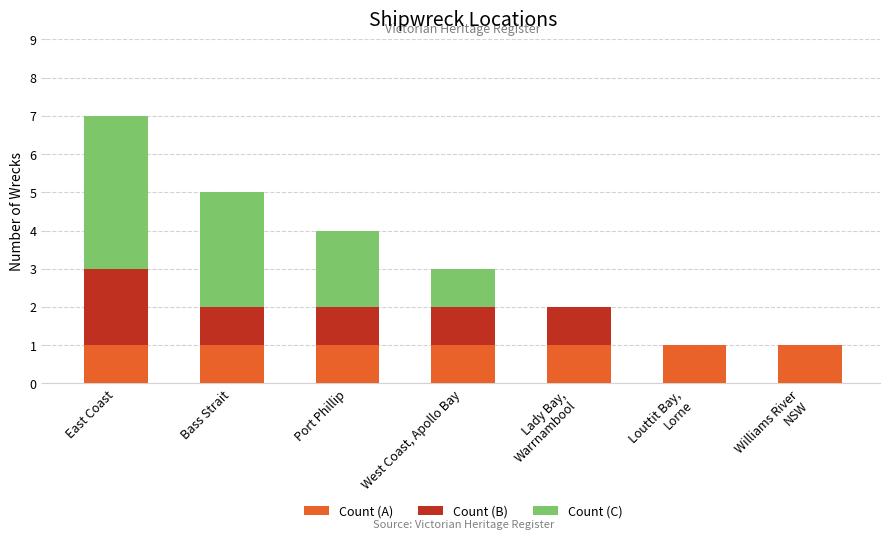

What is the total value across all series at Bass Strait?

5